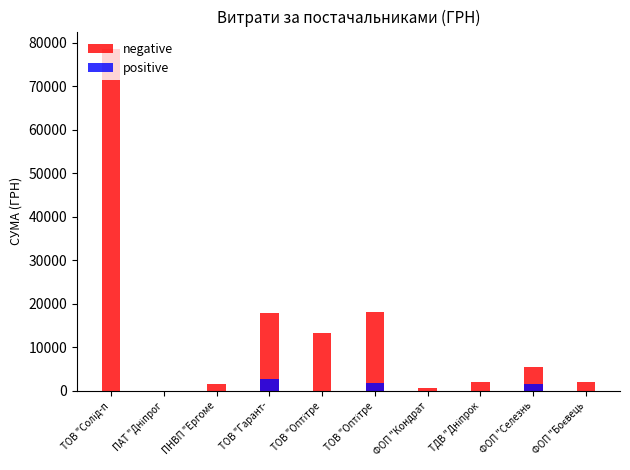

At which label does positive reach its minimum?

ТОВ "Солід-п